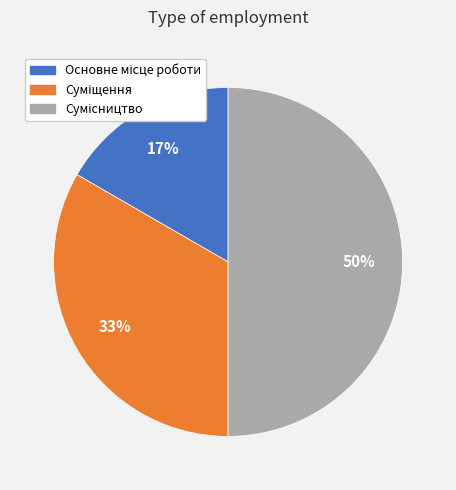

To the nearest percent, what is the average slice percentage?

33%